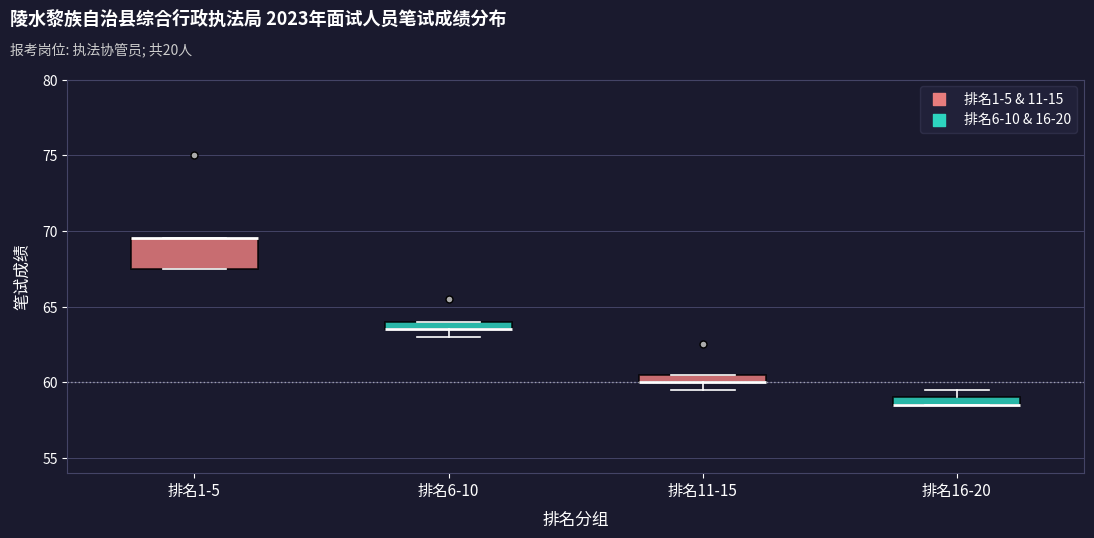

Which box is the tallest, from its lower edge to its upper edge?

排名1-5